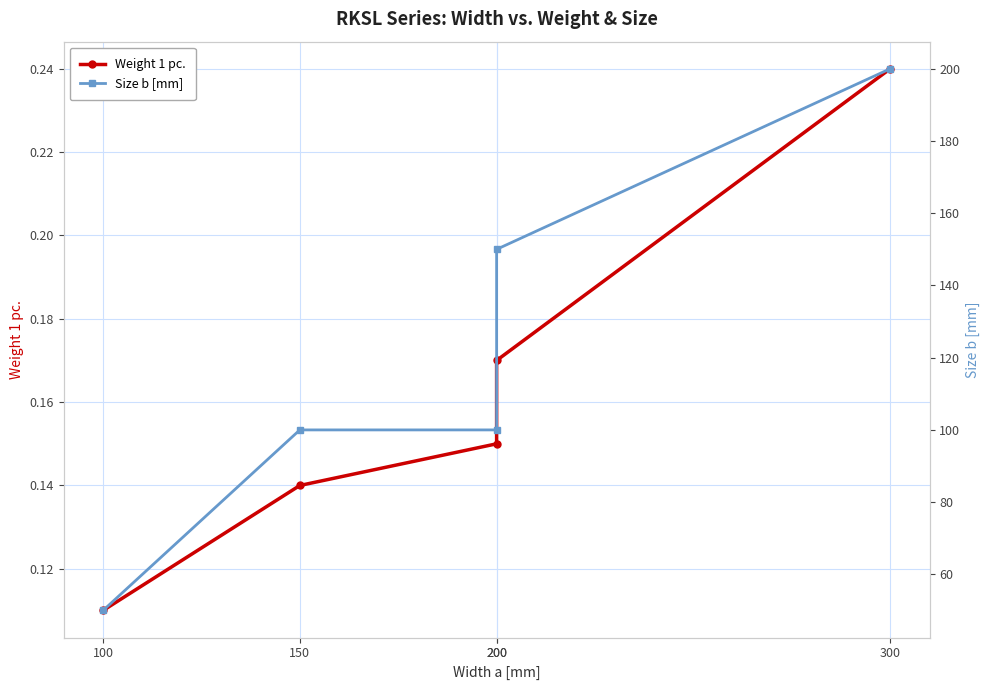

Is the value of Weight 1 pc. at 200 greater than the value of Size b [mm] at 100?

No